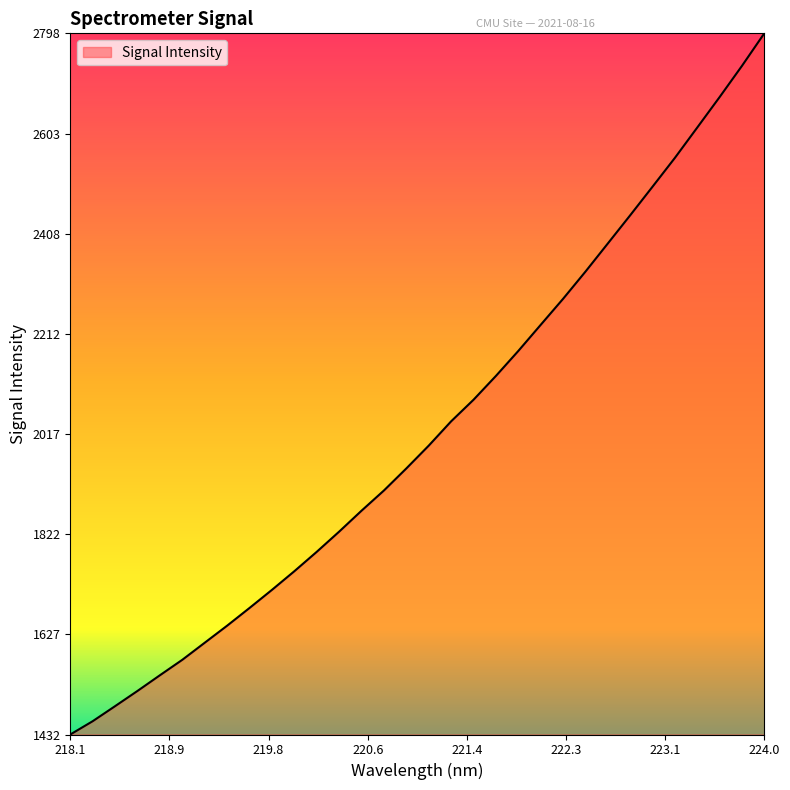

What is the maximum value shown in the chart?

2797.9